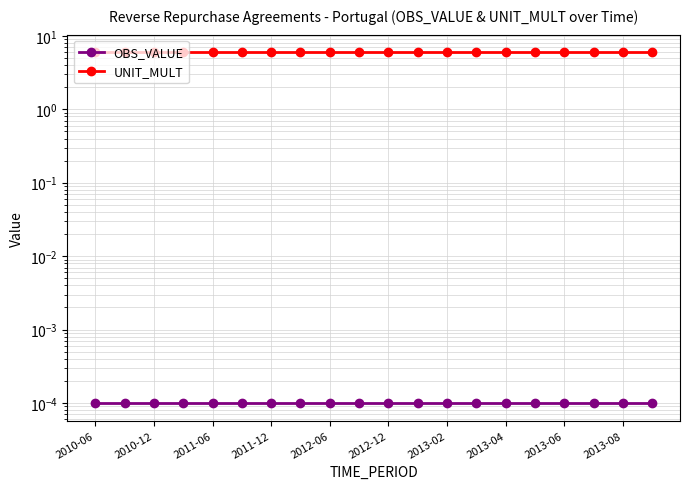

True or false: OBS_VALUE and UNIT_MULT intersect in this chart.

False